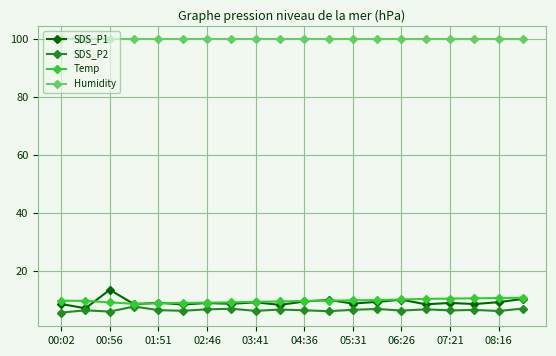

What are all the series names shown in the legend?

SDS_P1, SDS_P2, Temp, Humidity